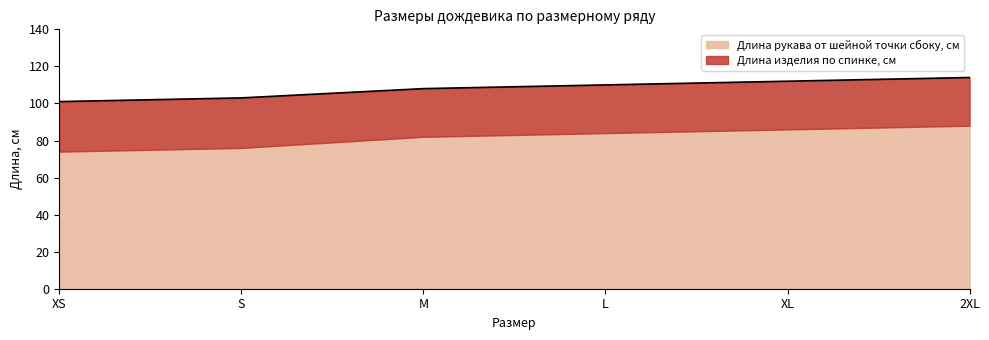

The value at XL is 159. True or false?

False